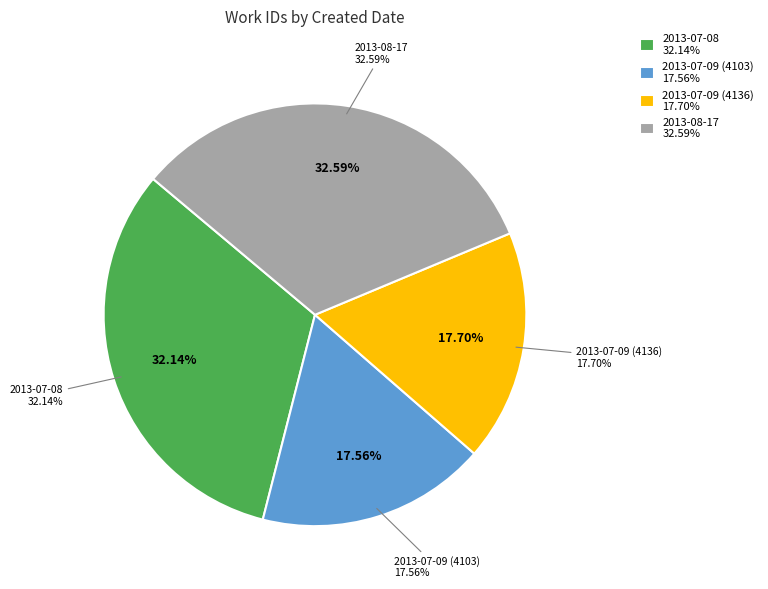

Is it true that 2013-08-17 is 33% of the pie?

True